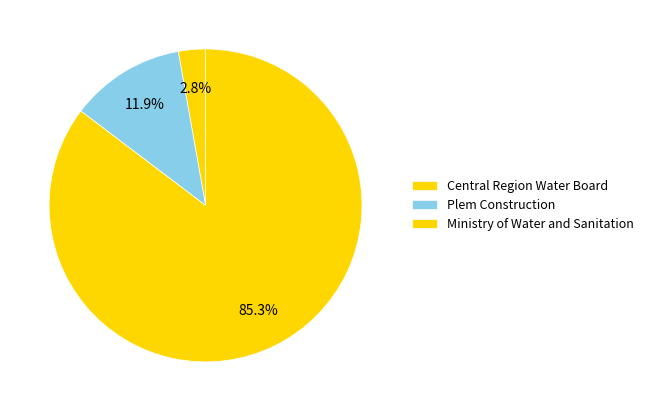

The Ministry of Water and Sanitation slice represents 99% of the pie. True or false?

False